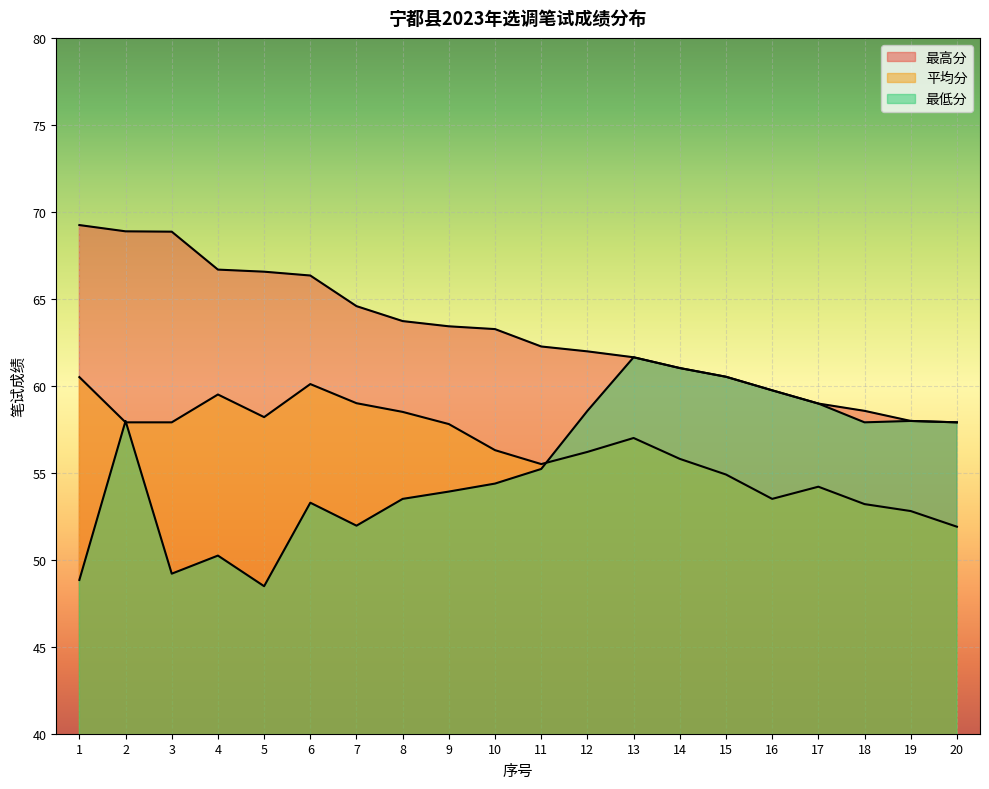

At which category does the chart reach its minimum across all series?

5